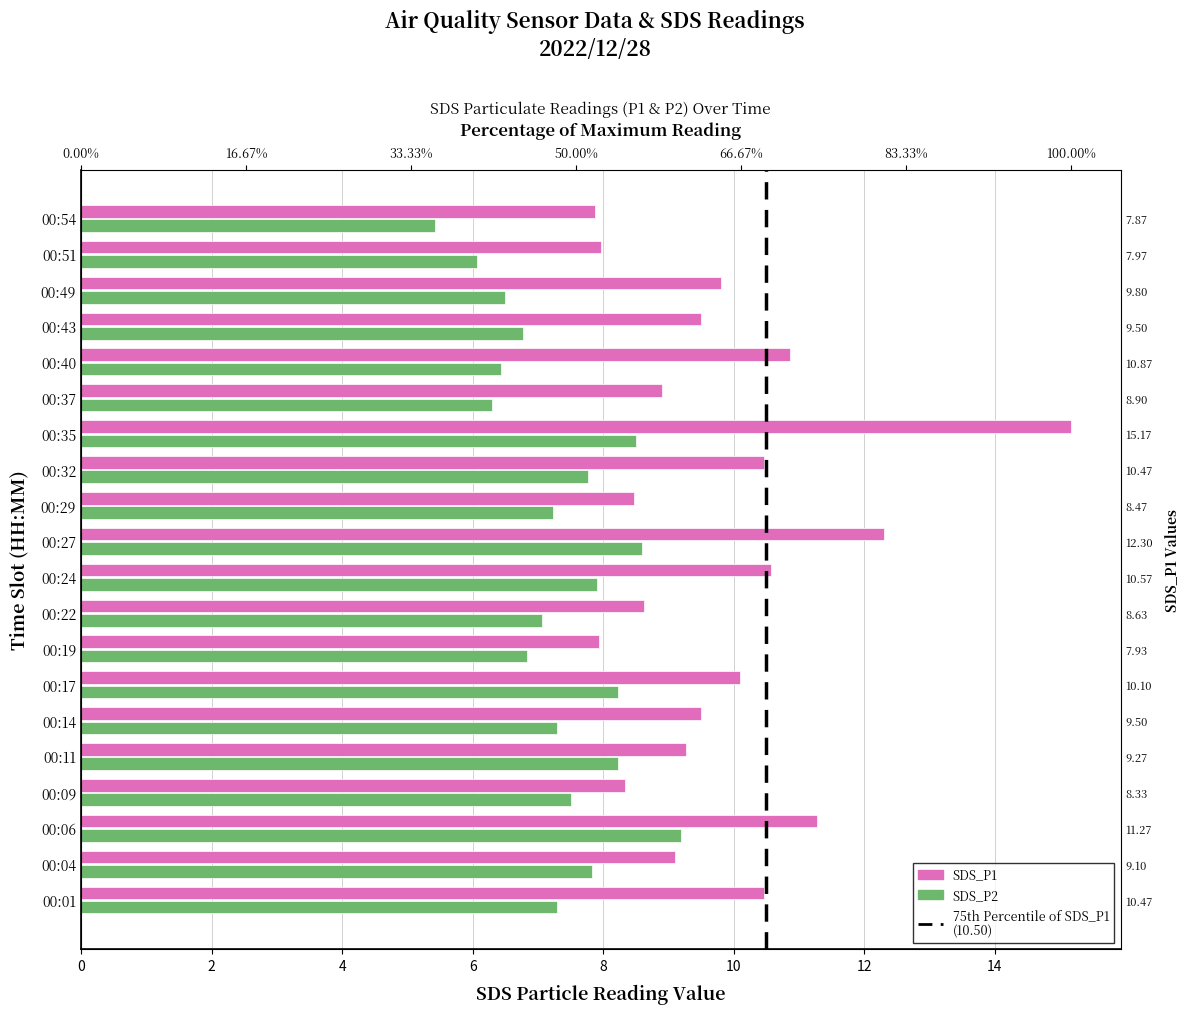

The value of SDS_P1 at 00:40 is 3.6. True or false?

False